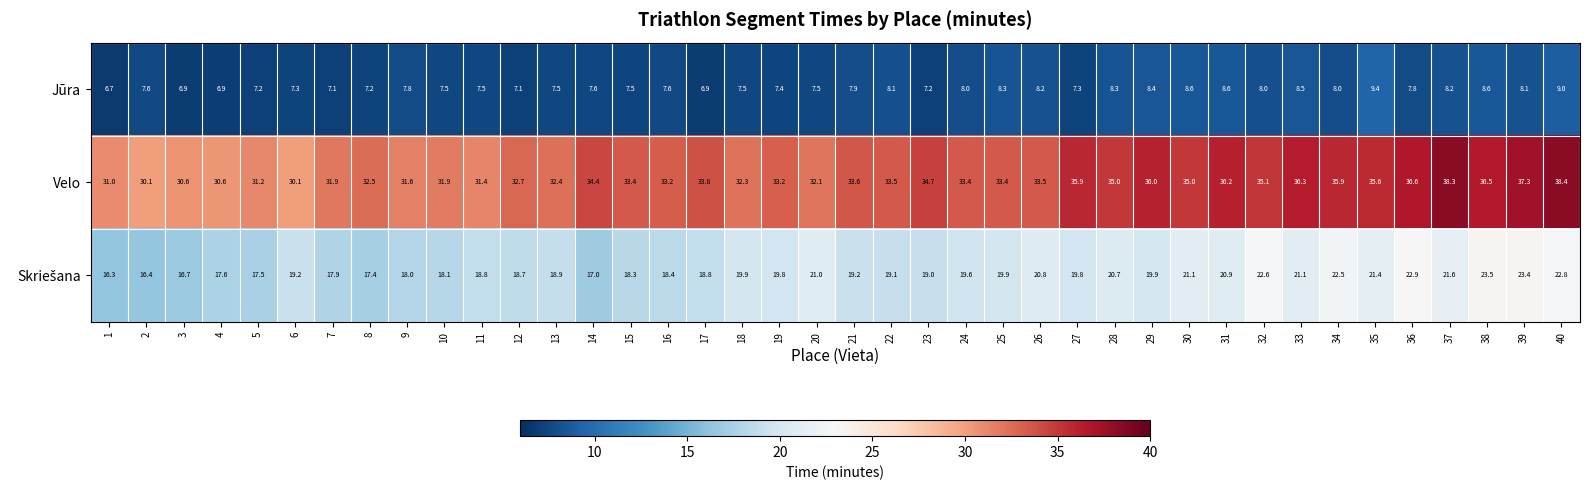

What is the difference between the maximum and second lowest values in the Jūra series?

2.5